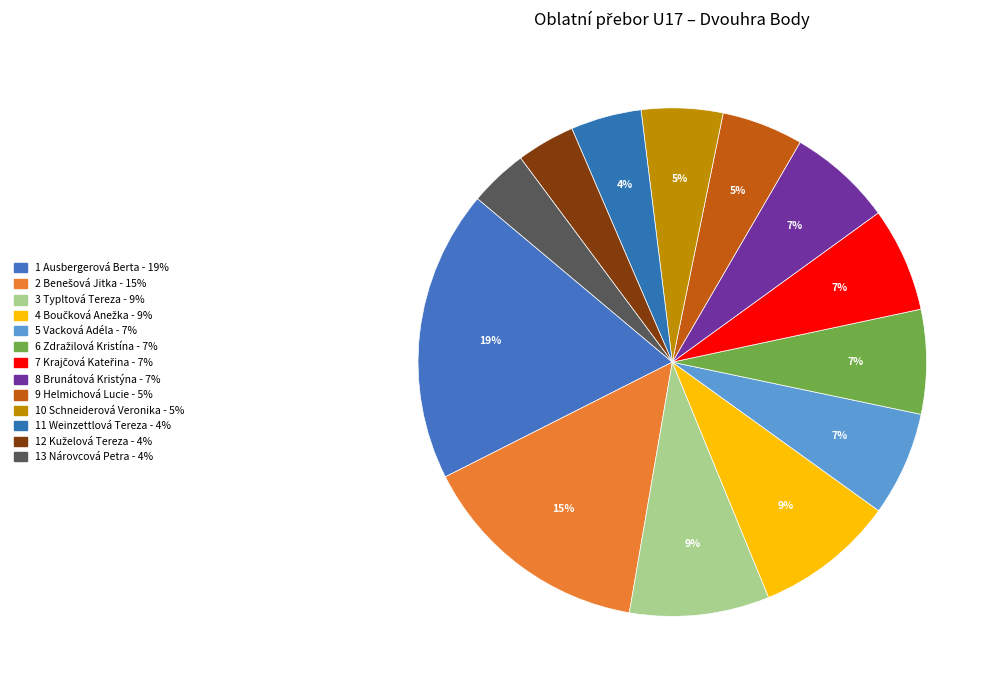

Is there any slice that represents more than half of the pie?

No